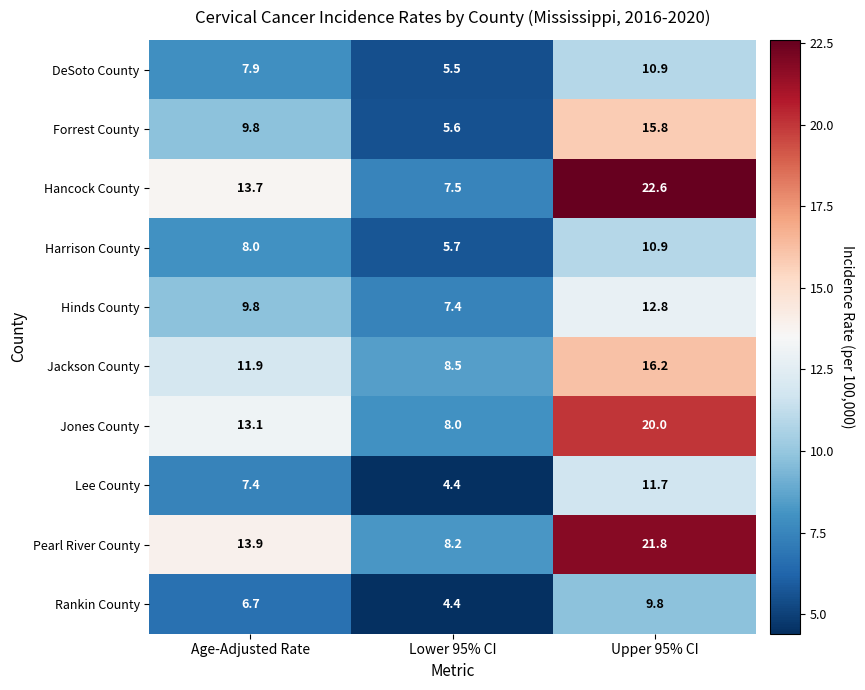

What value does the Hancock County series have at Upper 95% CI?

22.6